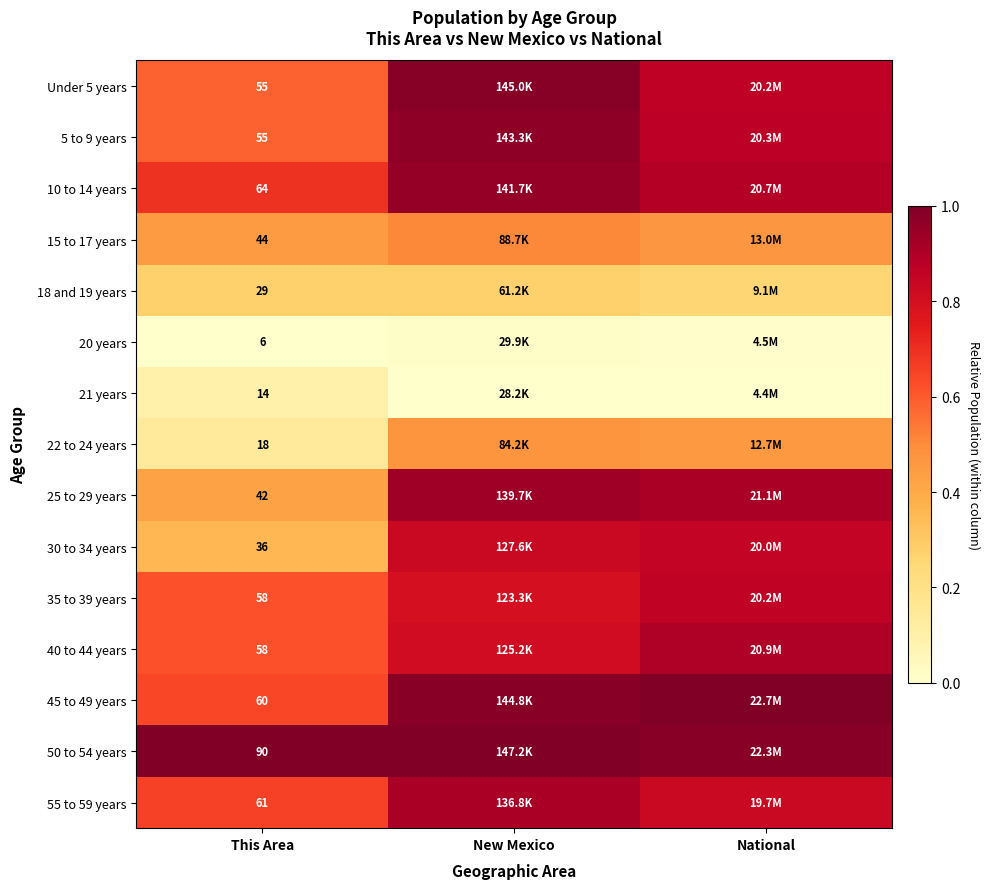

The value of 50 to 54 years at This Area is 1.3. True or false?

False